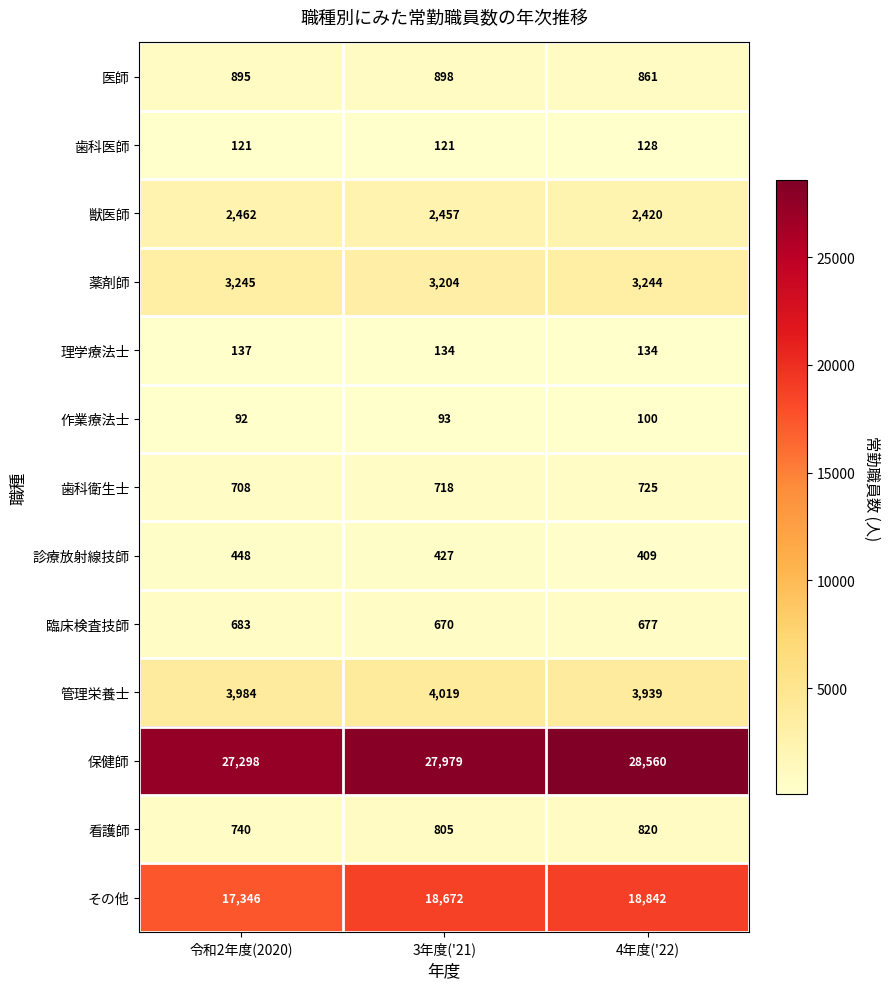

What is the sum of all 管理栄養士 values?

11942